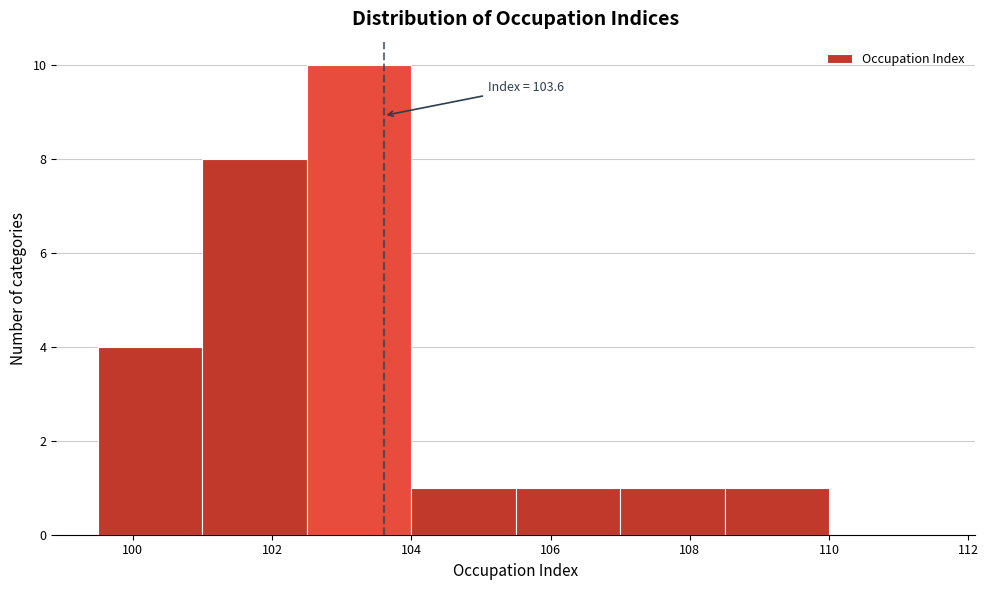

Which range on the x-axis has the tallest bar?

102.5 to 104.0